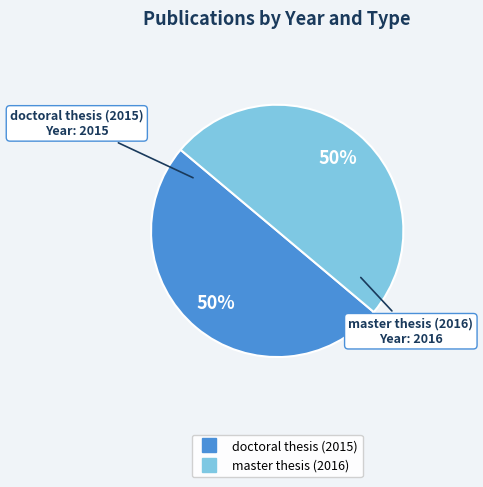

To the nearest percent, what portion does doctoral thesis (2015) represent?

50%